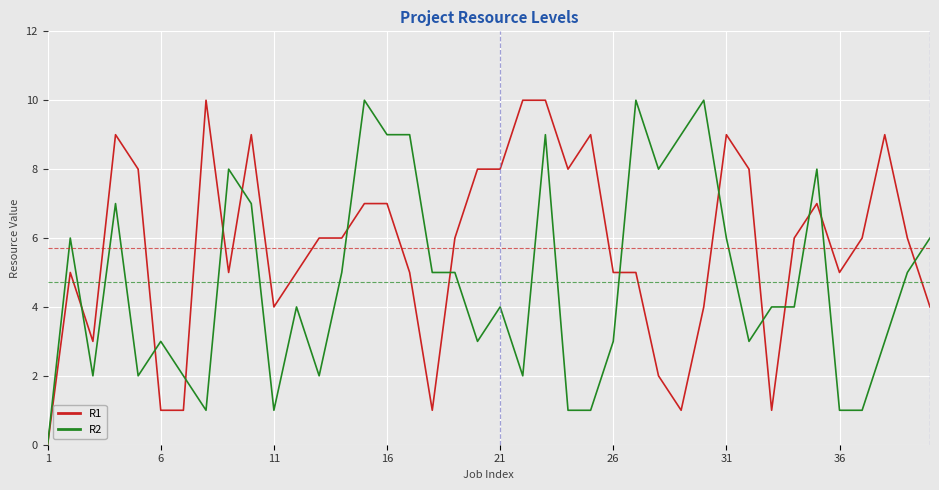

Does the chart have visible grid lines?

Yes